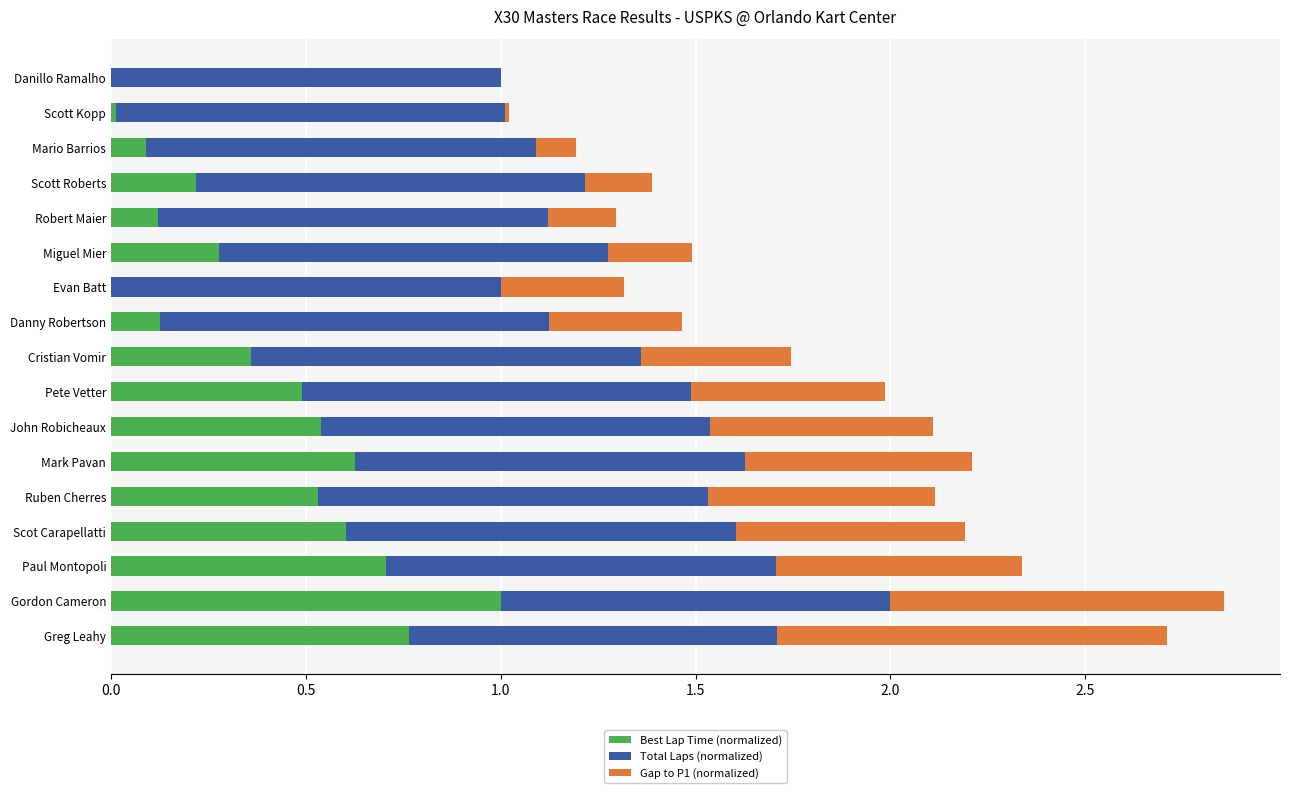

How many categories are shown in the chart?

17